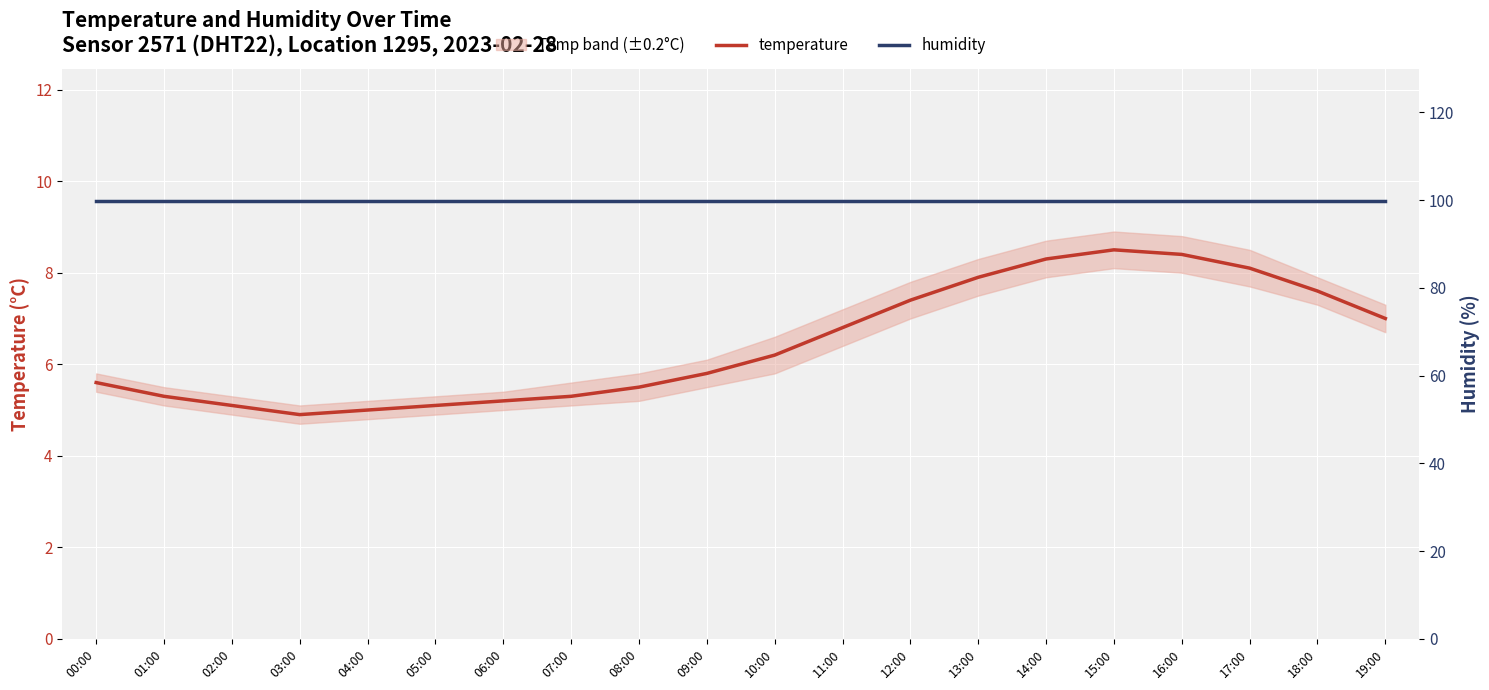

List the series in order of their peak value, lowest first.

temperature, humidity